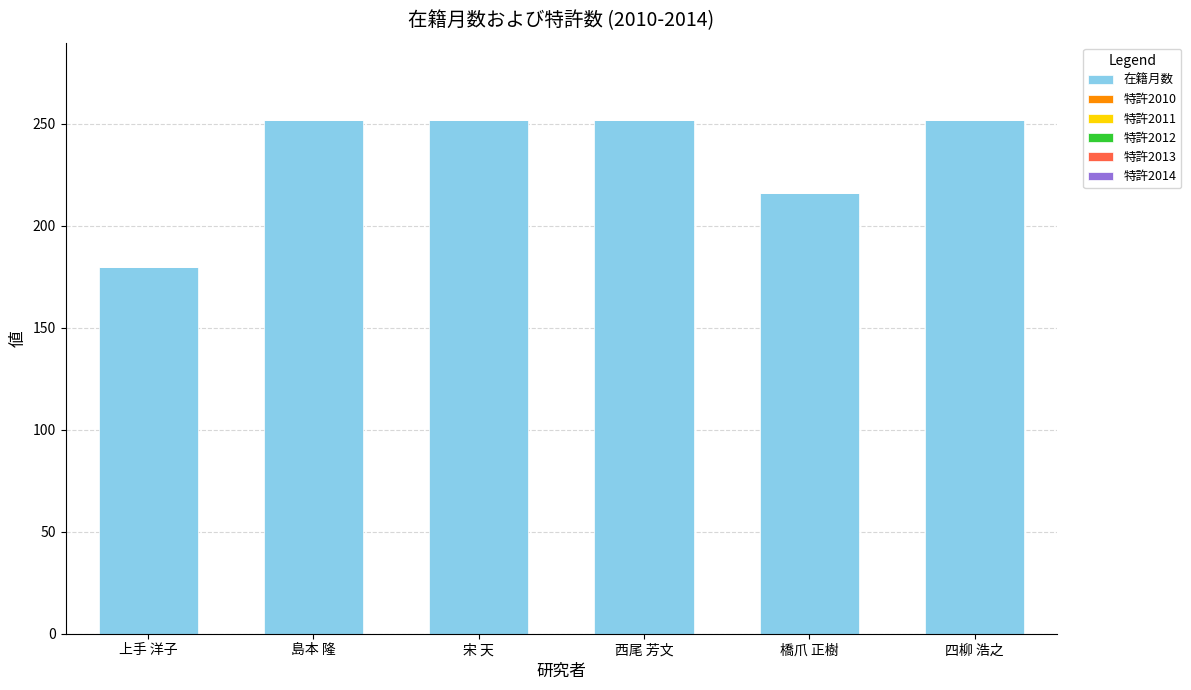

Reading left to right, extract all data points from this chart.

上手 洋子=180	島本 隆=252	宋 天=252	西尾 芳文=252	橋爪 正樹=216	四柳 浩之=252